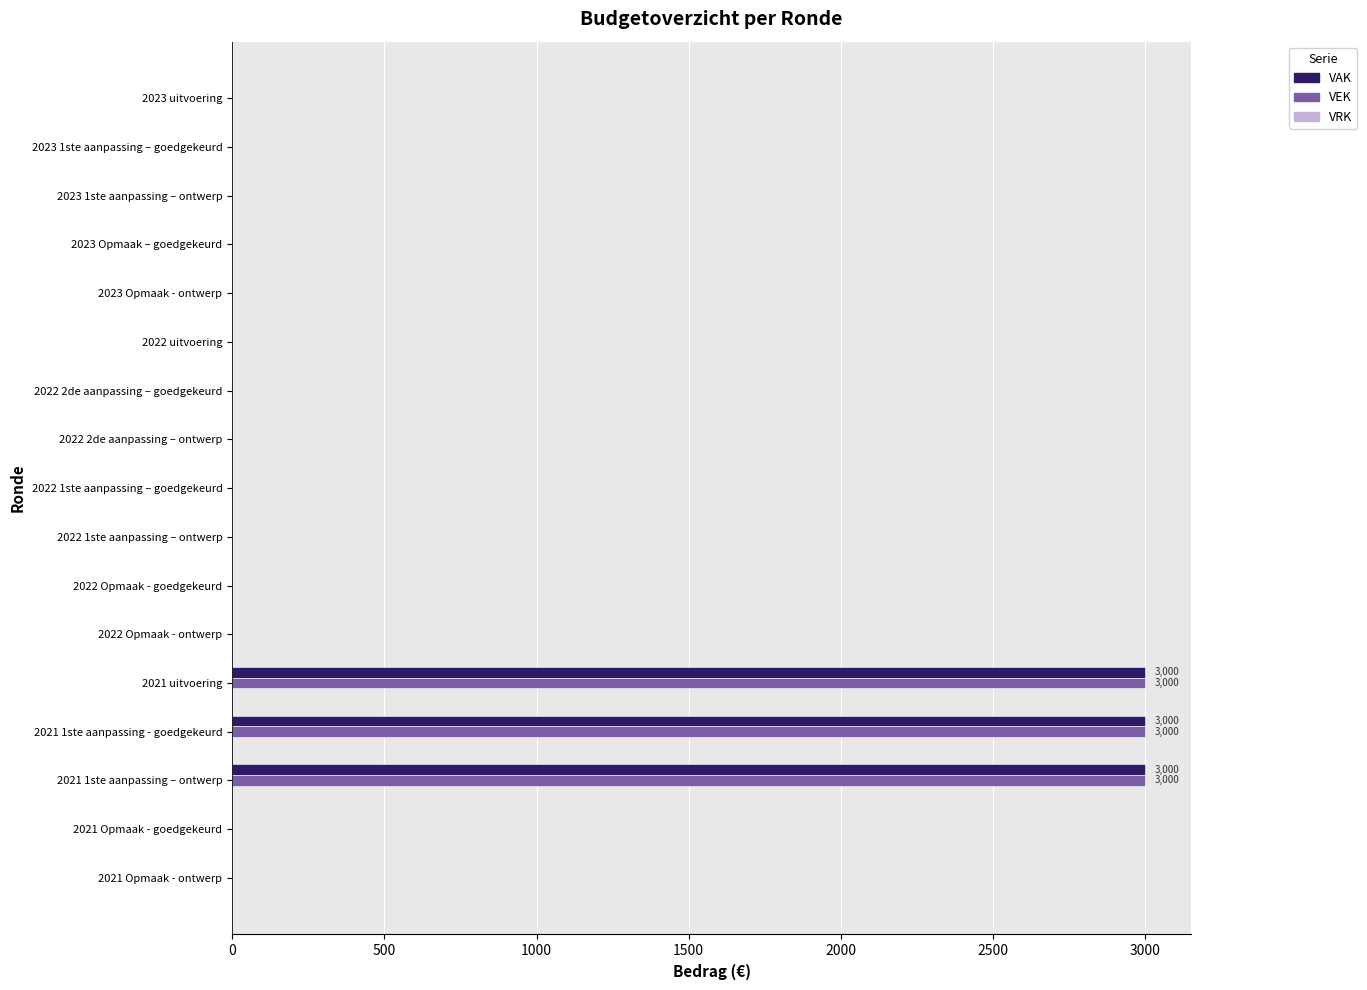

What is the greatest value displayed?

3000